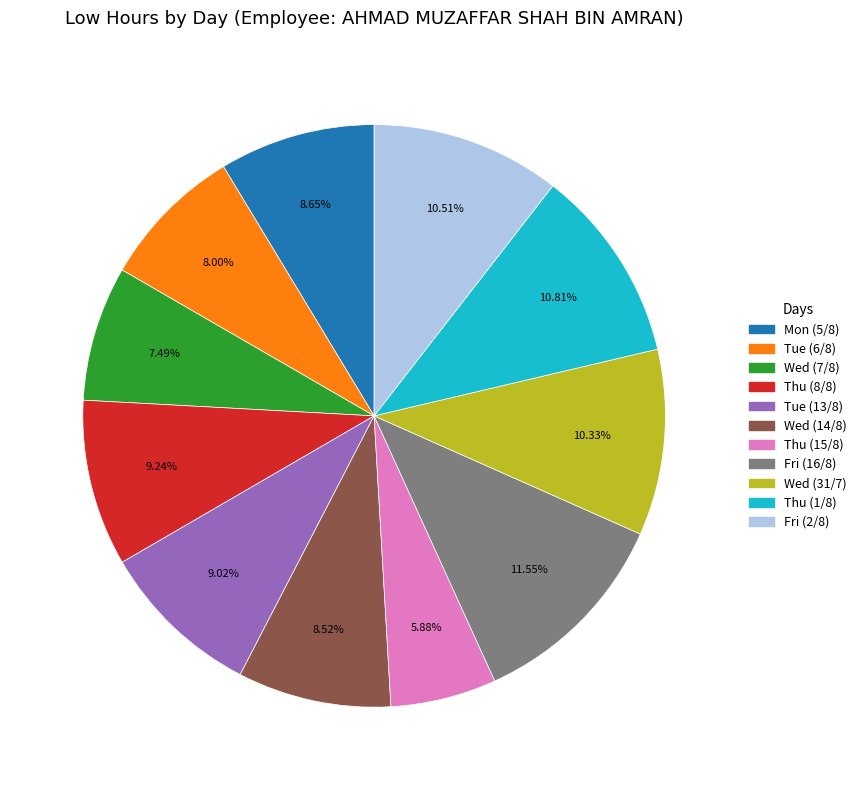

Between Thu (1/8) and Fri (16/8), which is larger?

Fri (16/8)